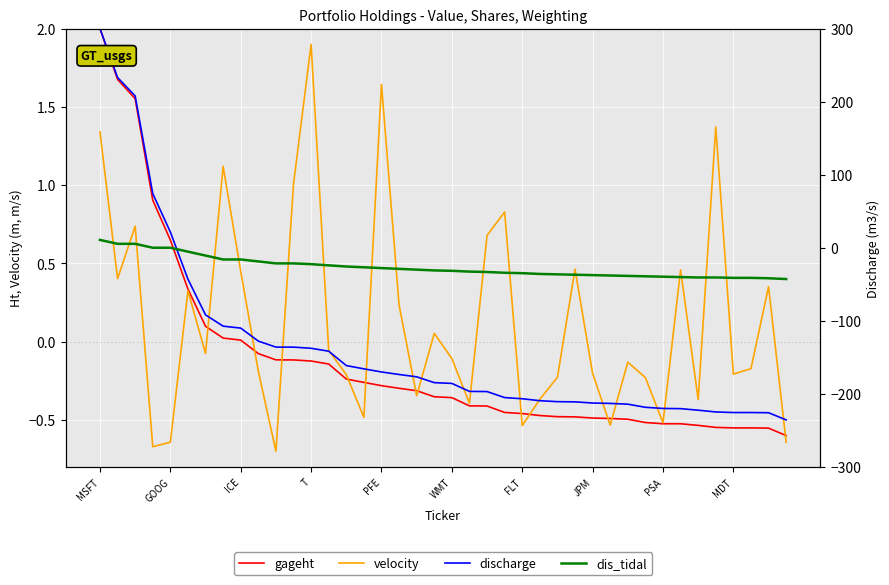

Is this an area chart (filled region under the line)?

No